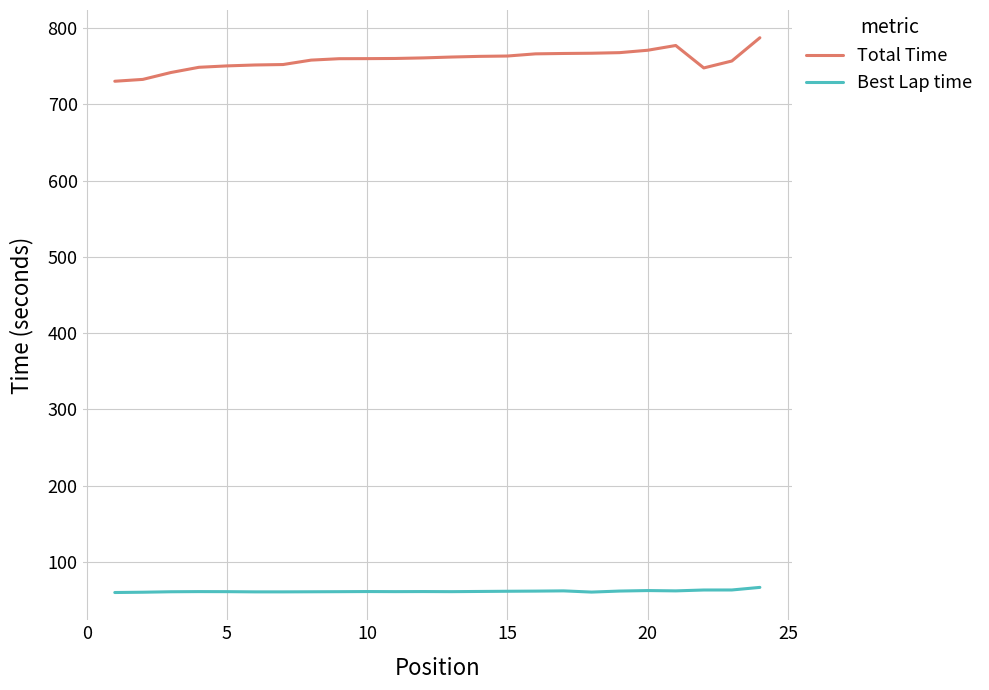

List the series in order of their overall mean, lowest first.

Best Lap time, Total Time